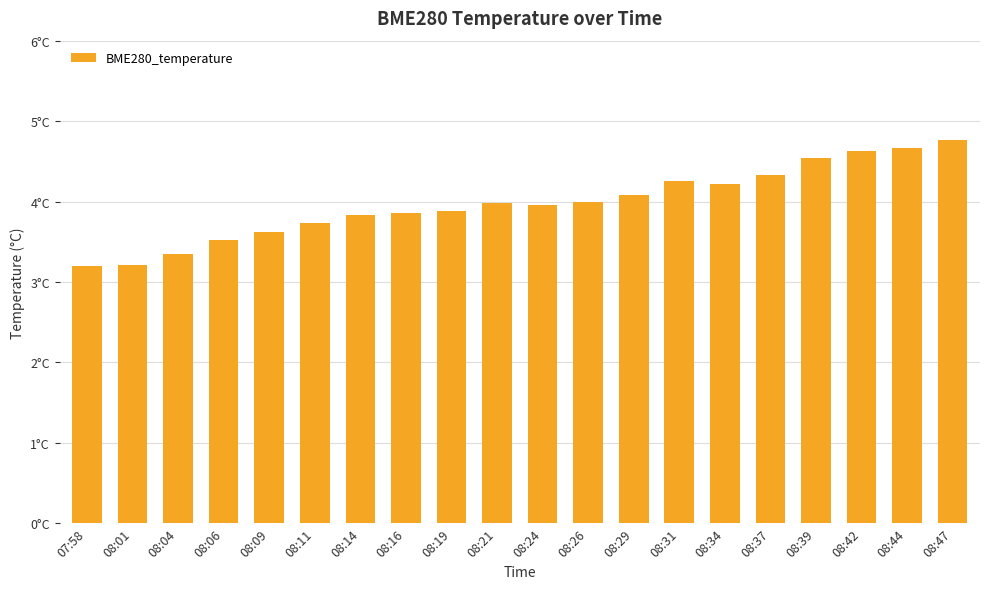

Which label corresponds to the largest value in the chart?

08:47